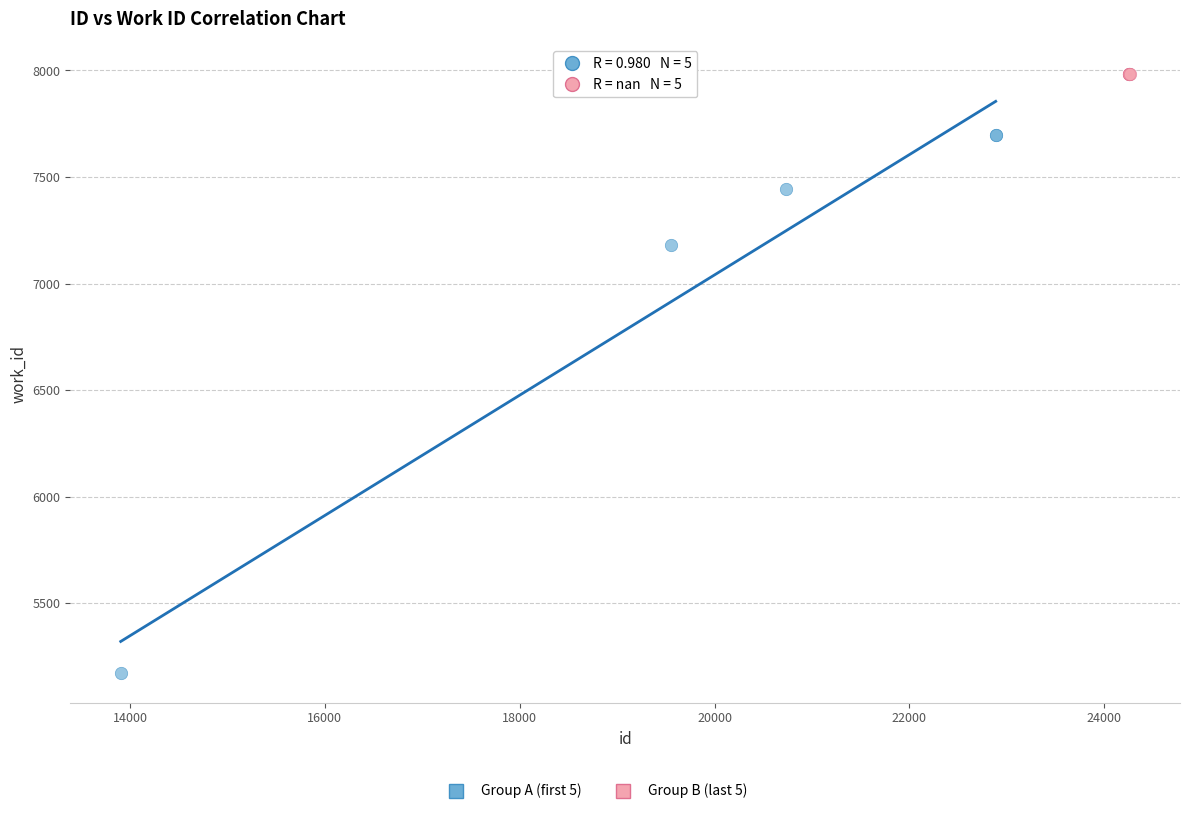

Which series contains the highest Y value?

Group B (last 5)